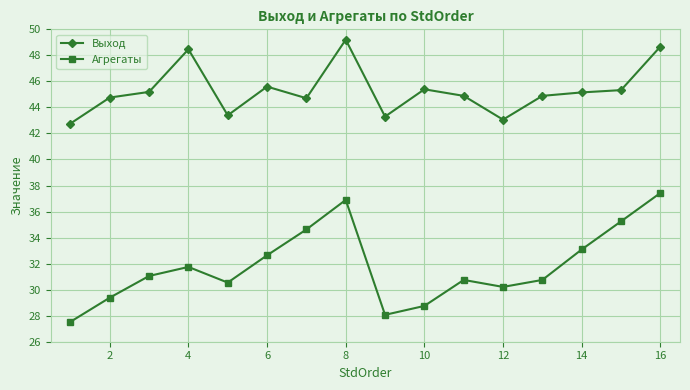

True or false: Выход and Агрегаты intersect in this chart.

False